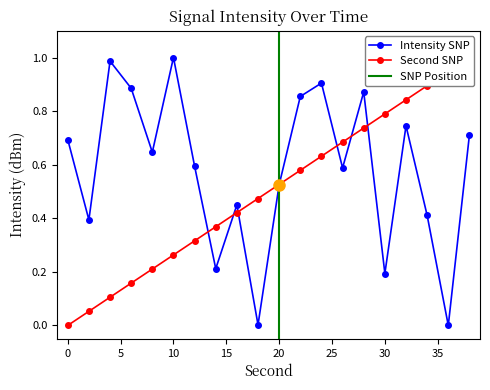

What is the sum of the second values at 20 and 16?

0.9